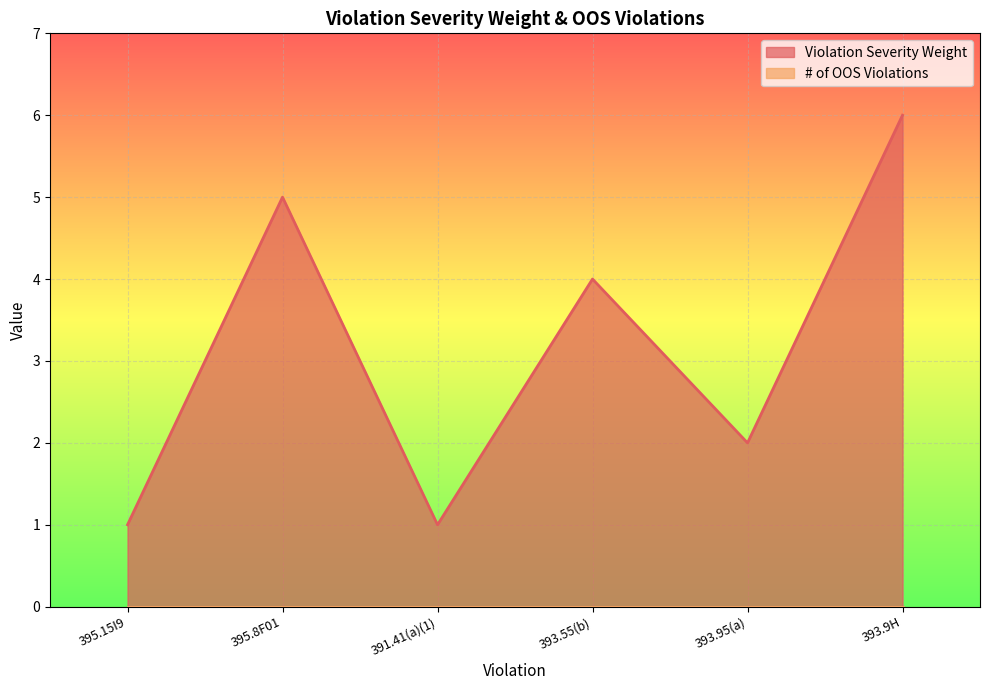

Where is the first local maximum?

395.8F01